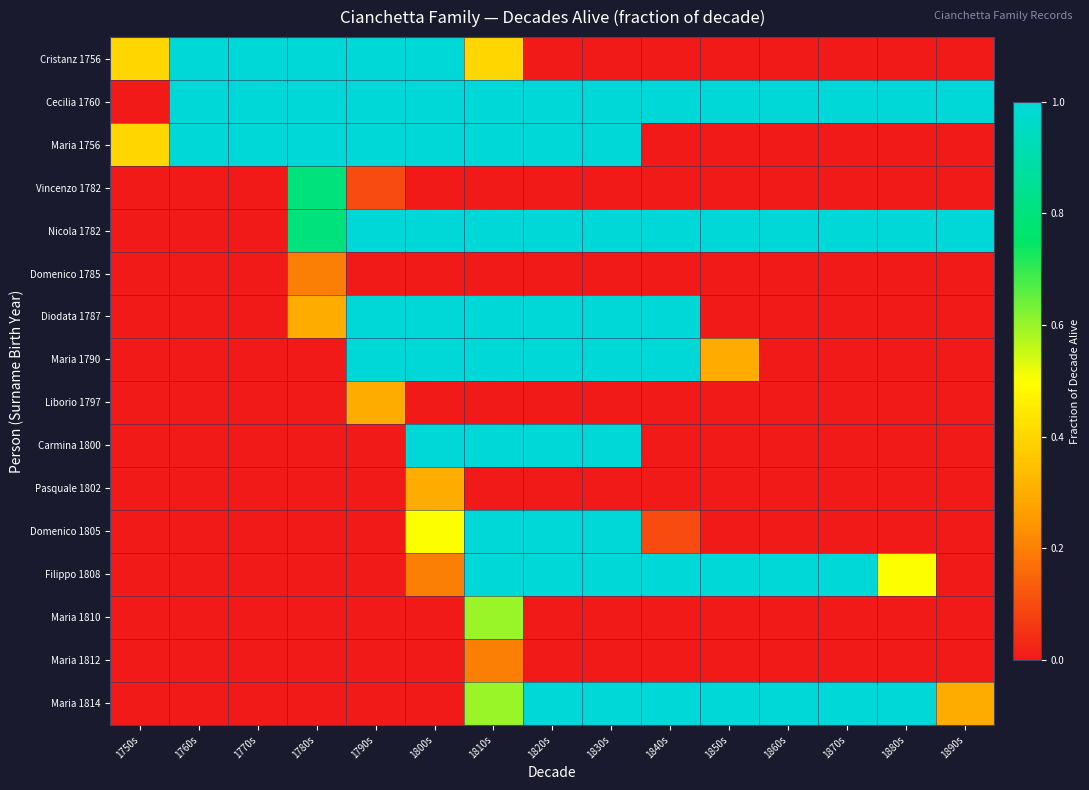

What is the spread (max minus min) of values at 1820s?

1.0